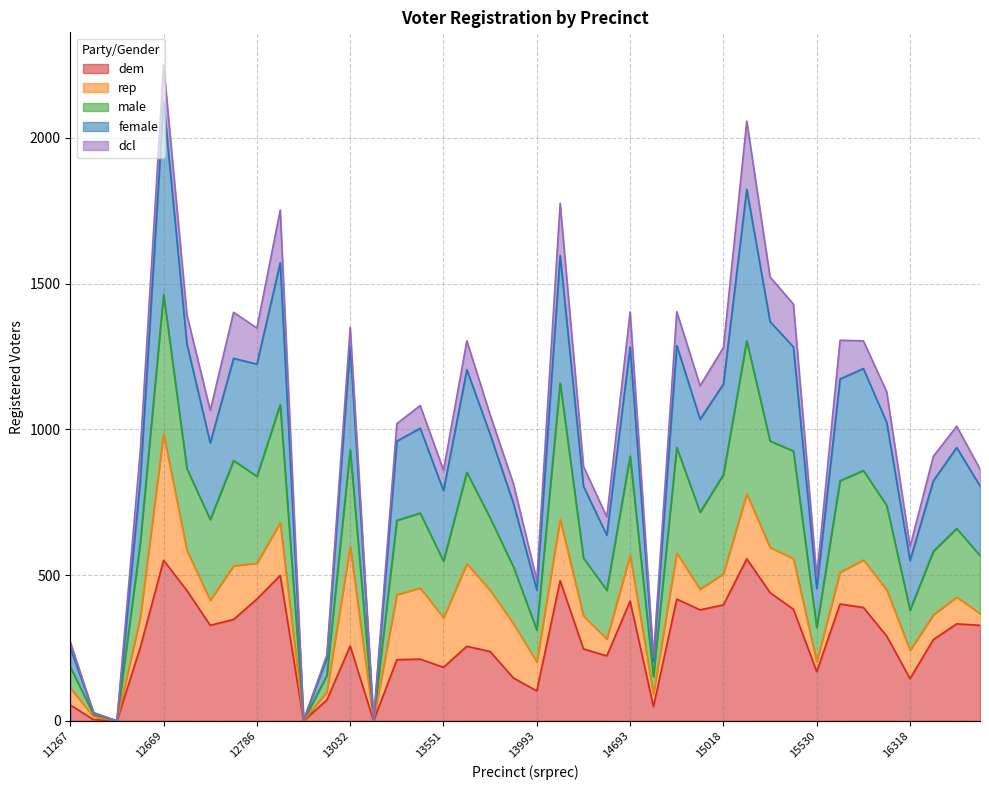

What is the difference between the male values at 14693 and 15018?

63